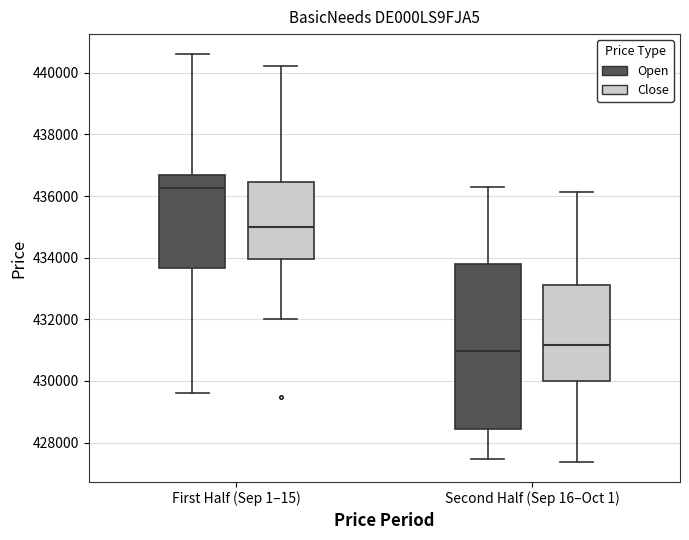

Where is the lower edge of the box for Second Half (Sep 16–Oct 1) (Close) on the y-axis? The values are not printed on the chart, so give them approximately, as read against the axis.

430000